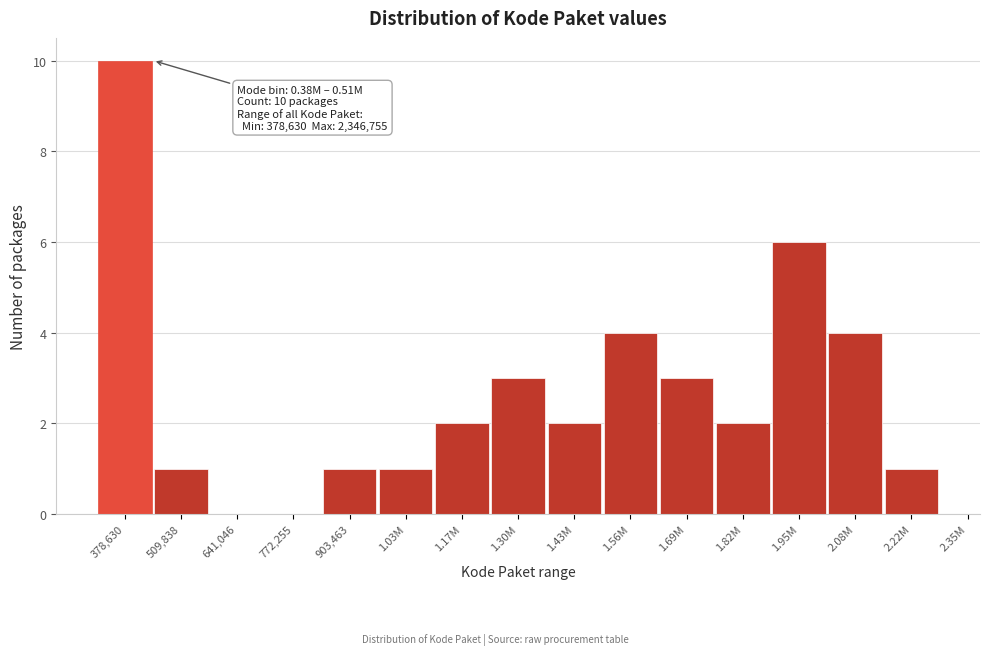

Reading left to right, what are all the values shown in this chart?

378,630=10	509,838=1	641,046=0	772,255=0	903,463=1	1.03M=1	1.17M=2	1.30M=3	1.43M=2	1.56M=4	1.69M=3	1.82M=2	1.95M=6	2.08M=4	2.22M=1